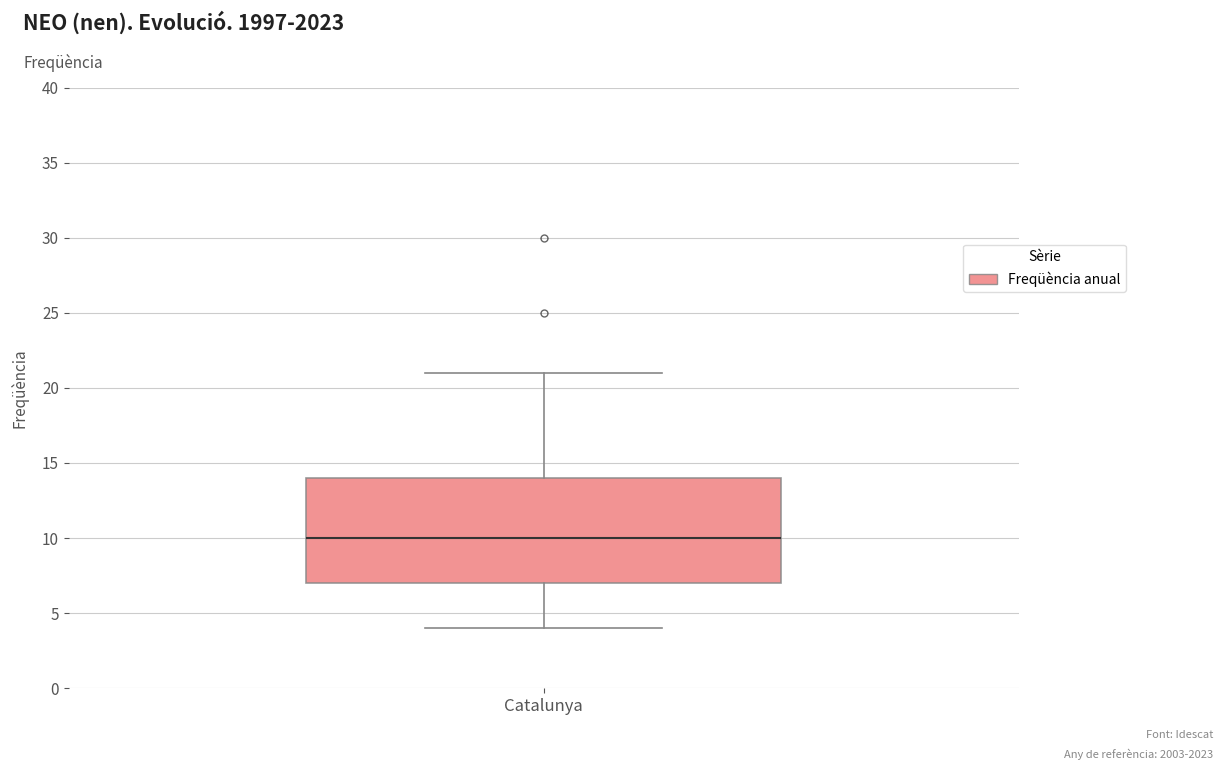

Transcribe this box plot: give where the median line is, the range the box spans, and where the two whiskers end, as read against the y-axis. The values are not printed on the chart, so give them approximately, as read against the axis.

median 10, box 7 to 14, whiskers 4 to 21